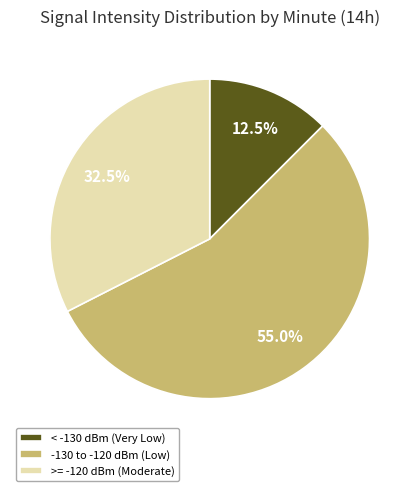

What is the ratio of the value at < -130 dBm (Very Low) to the value at >= -120 dBm (Moderate)?

0.4